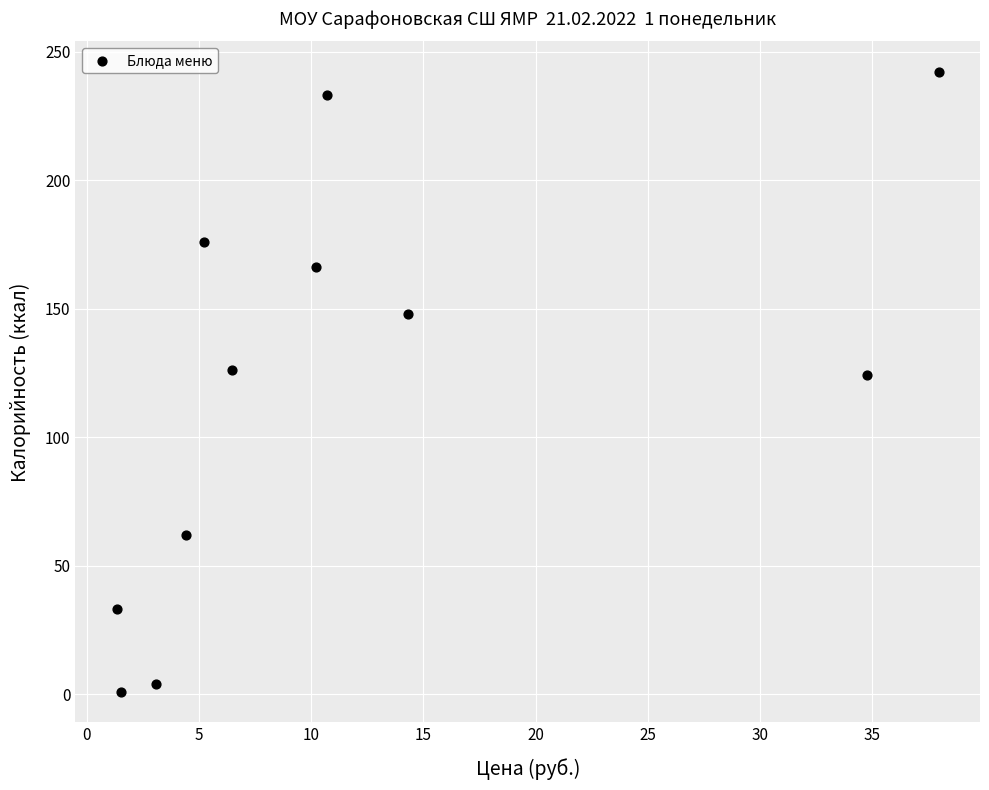

What is the range of Y values (max minus min)?

241